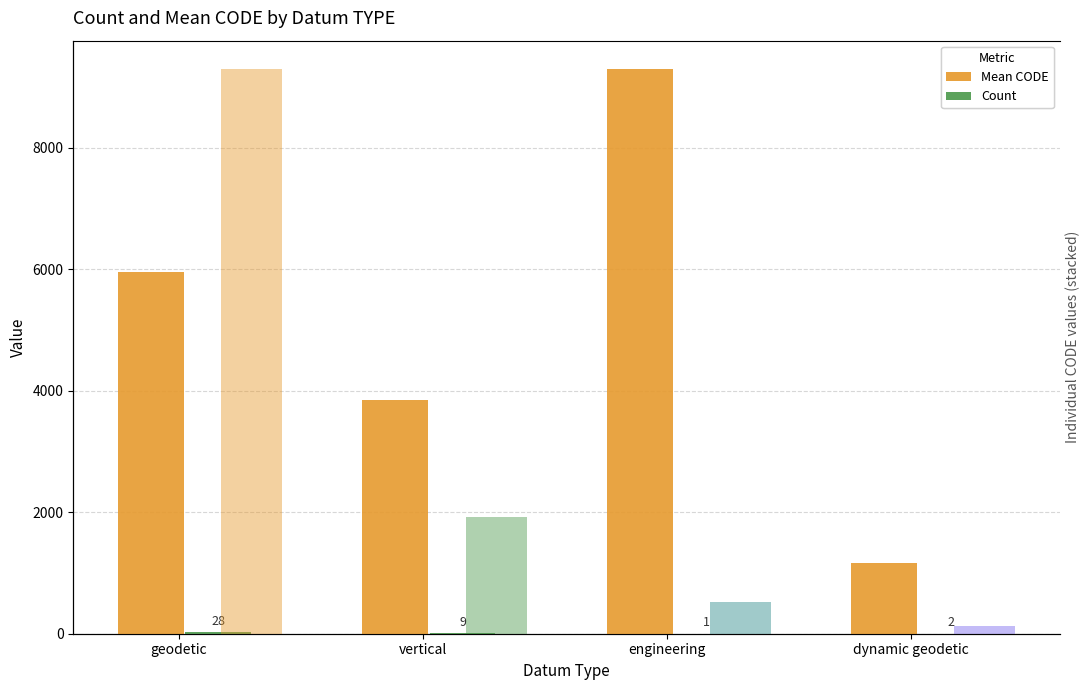

What is the label of the 1st bar from the left?

geodetic